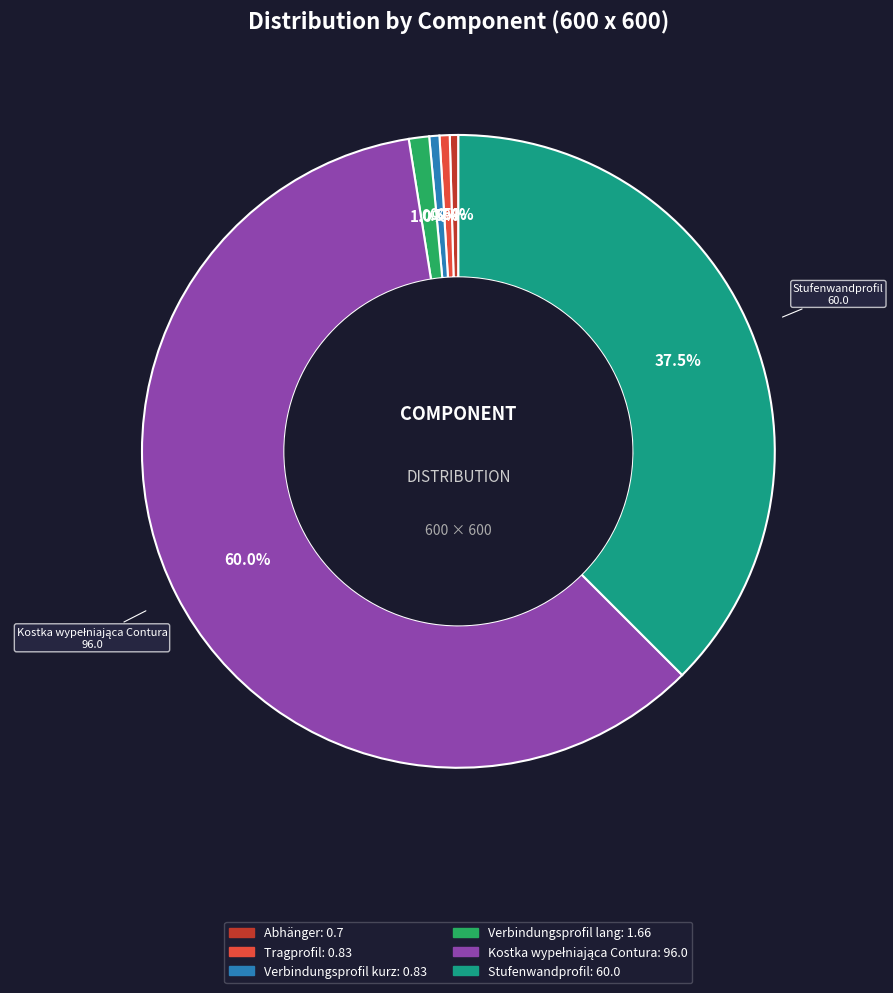

How many segments does this pie chart have?

6